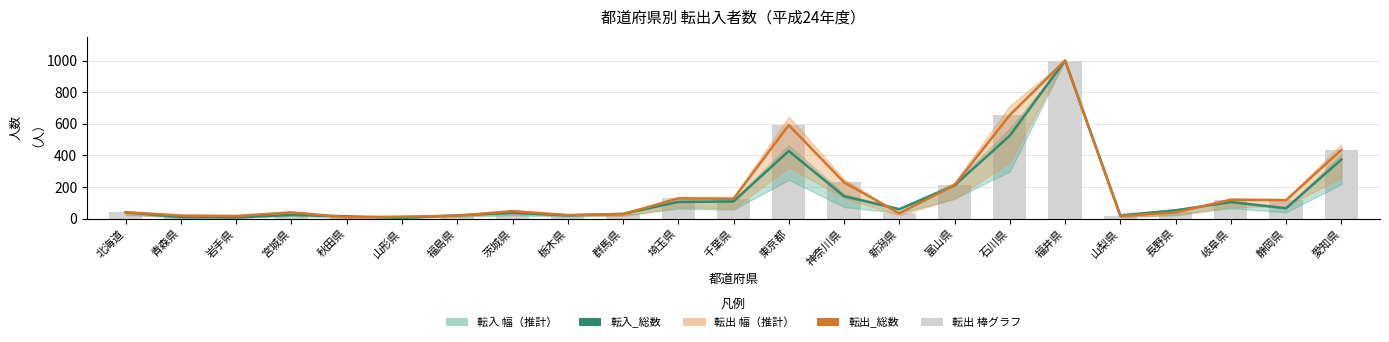

What is the difference between the maximum and minimum values in the 転出_総数 series?

991